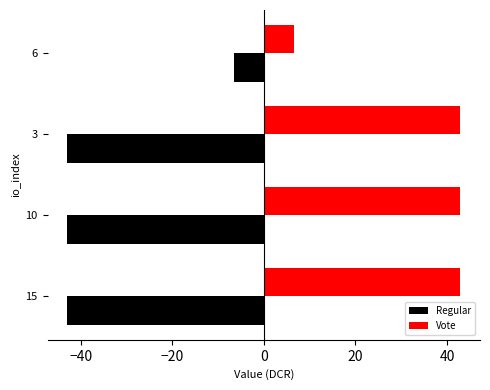

What is the approximate value of Vote at 3?

42.9